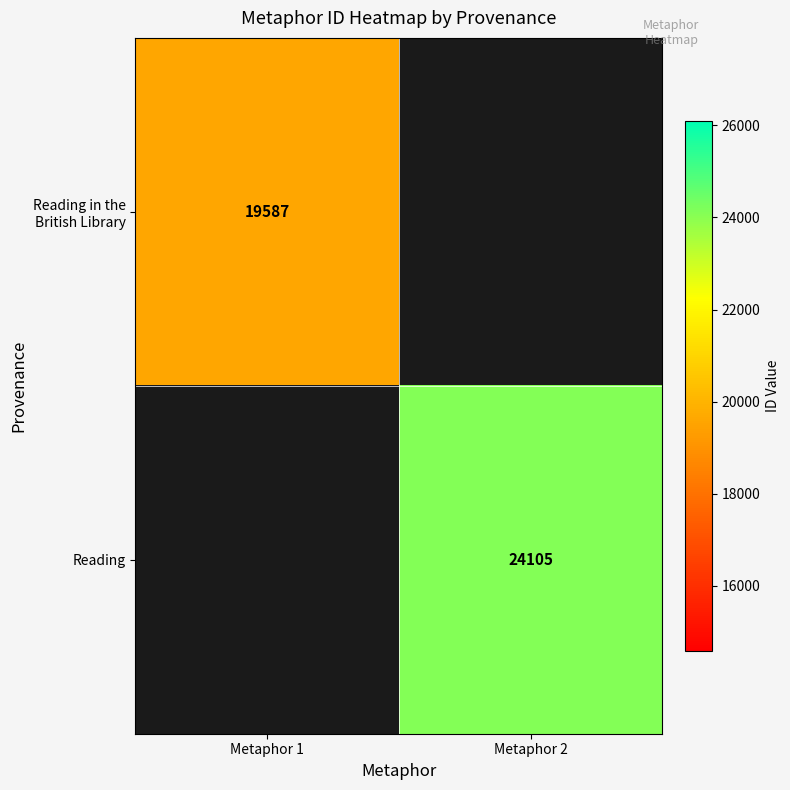

The Reading series shows 35435 at Metaphor 2. True or false?

False